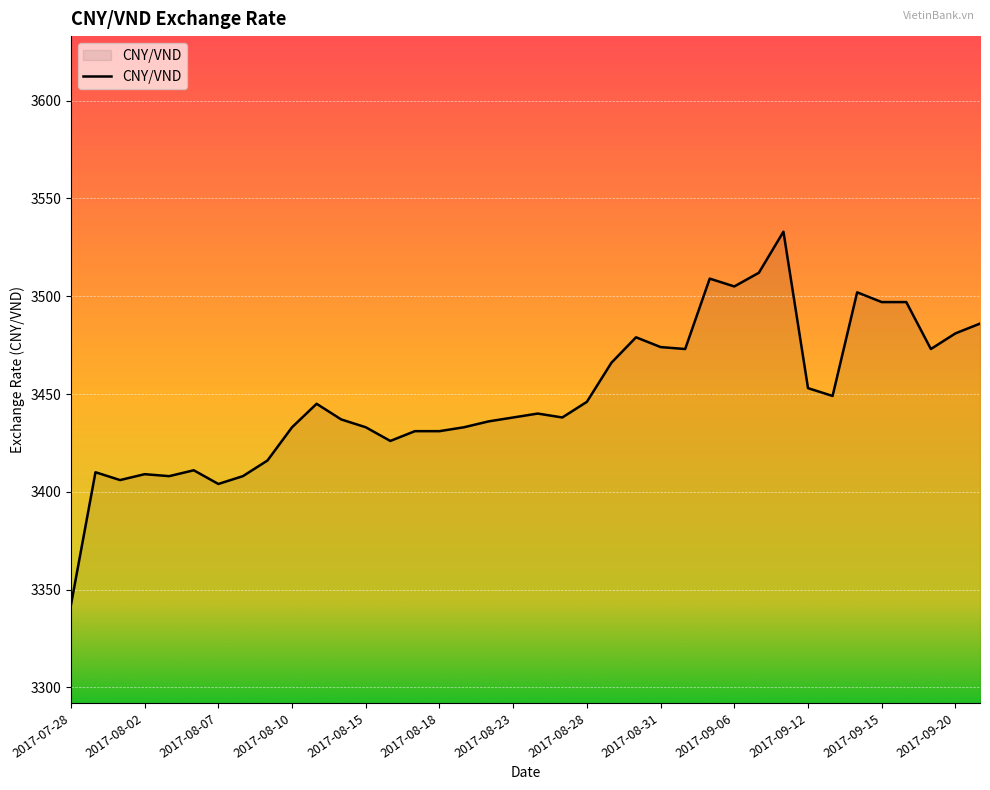

What is the minimum value shown in the chart?

3342